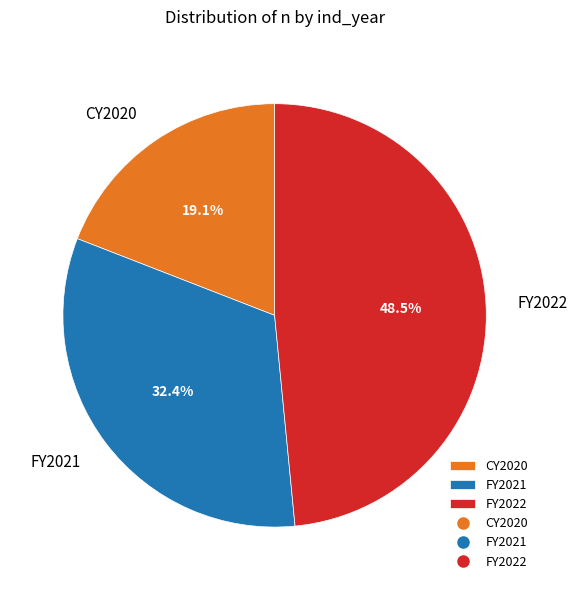

What percentage is NOT represented by CY2020?

80.9%